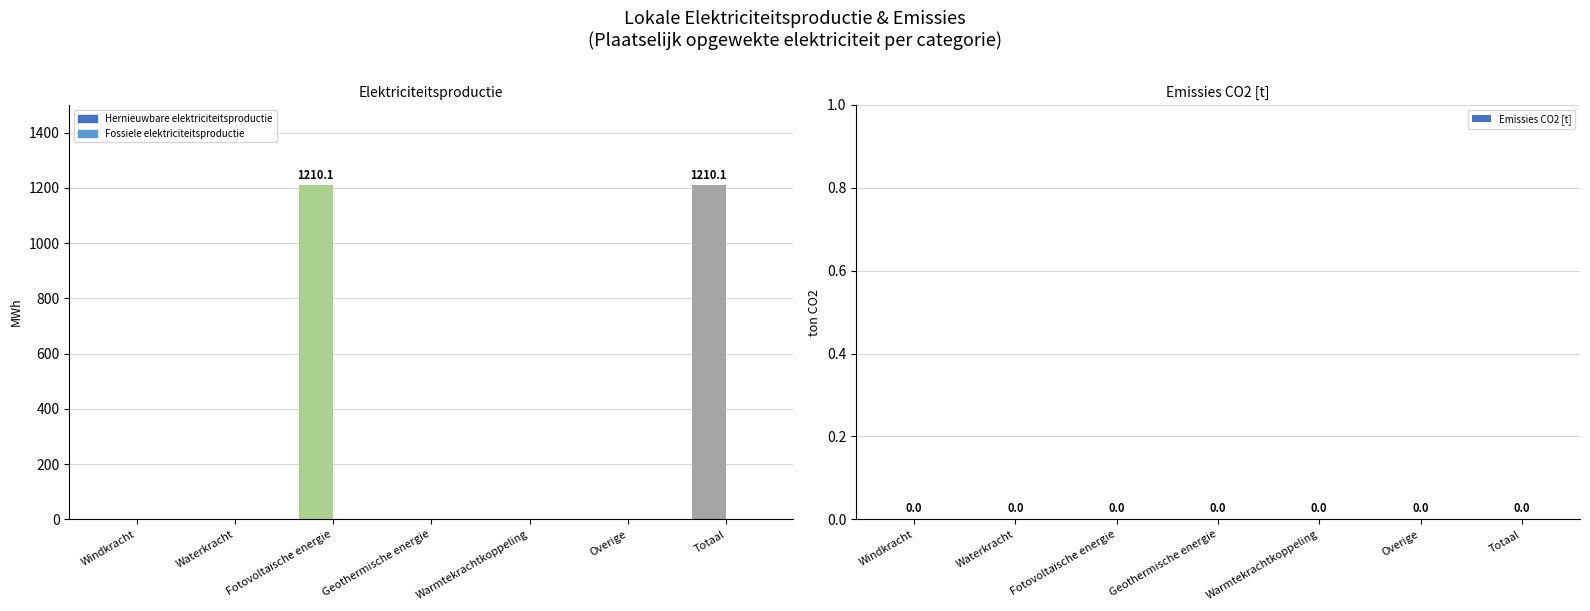

What is the greatest value displayed?

1210.1